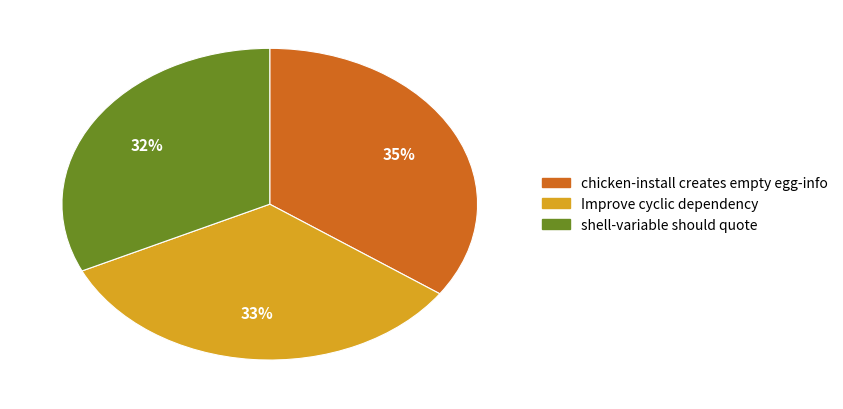

Is there any slice that represents more than half of the pie?

No